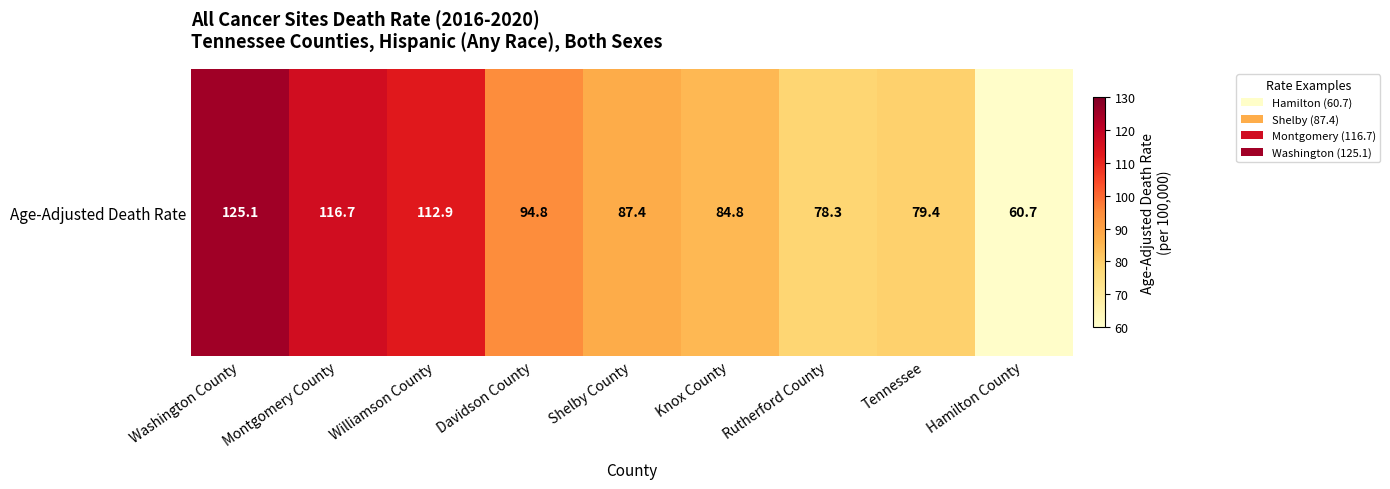

List the labels in order of value, largest first.

Washington County, Montgomery County, Williamson County, Davidson County, Shelby County, Knox County, Tennessee, Rutherford County, Hamilton County